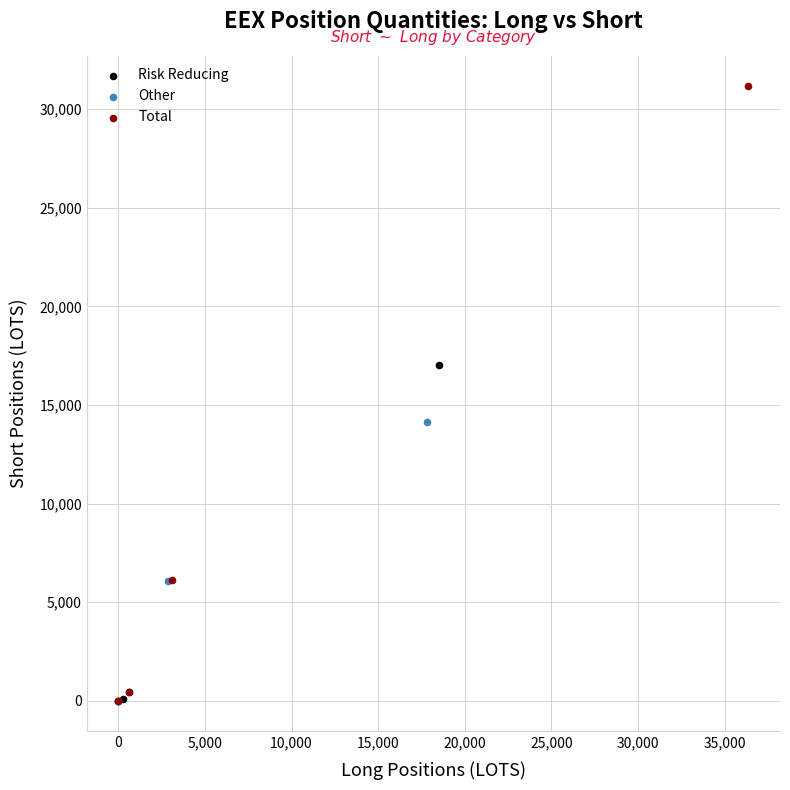

Which series reaches the maximum Y coordinate?

Total